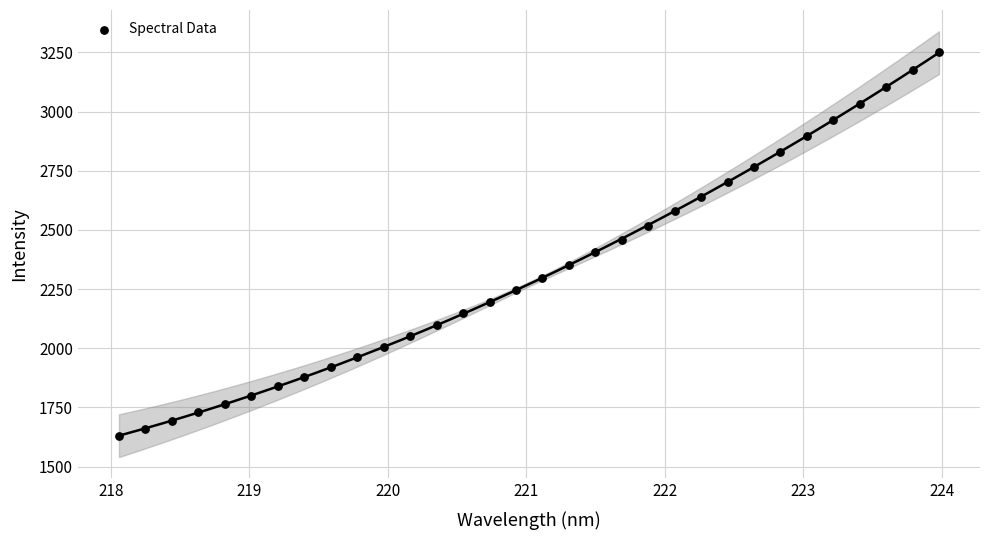

What is the range of X values (max minus min)?

5.9